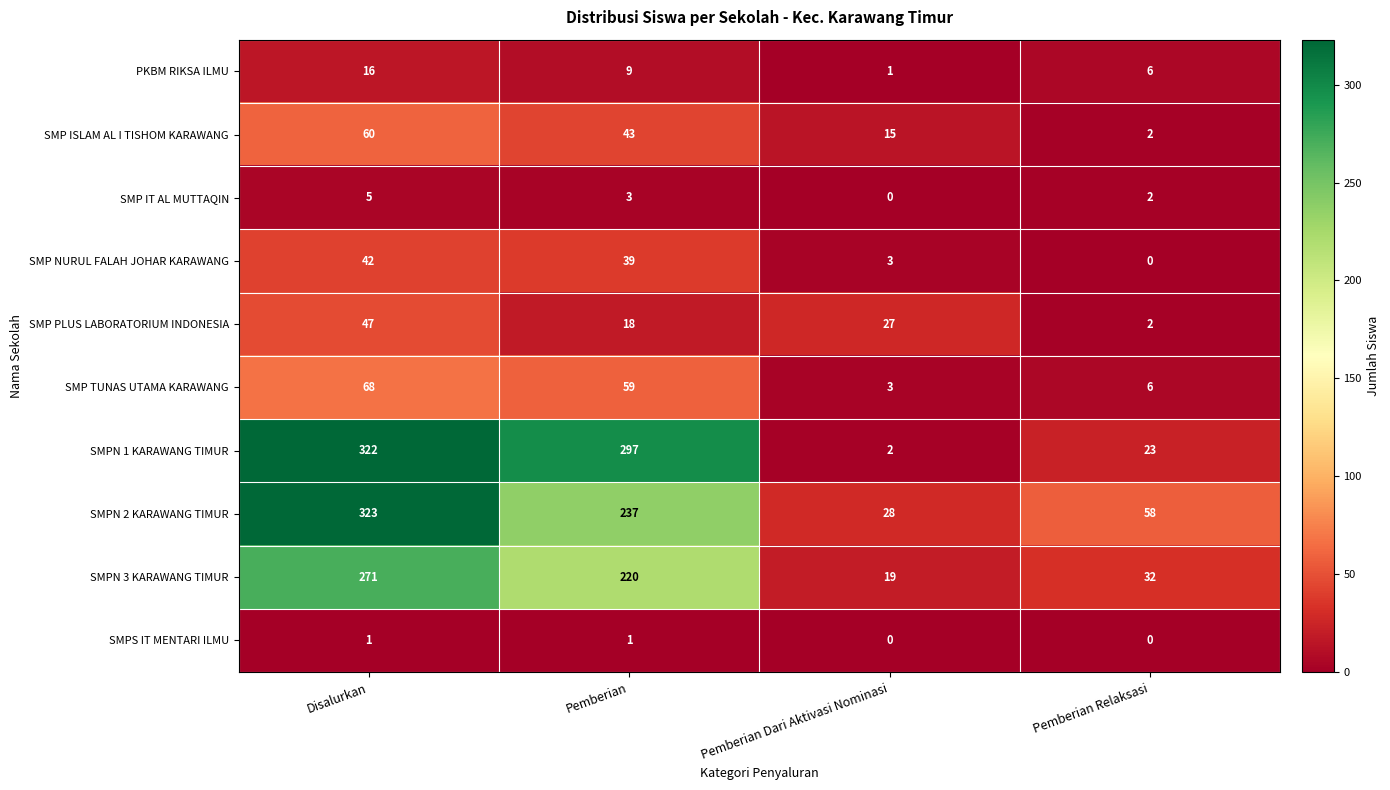

What is the greatest value displayed?

323